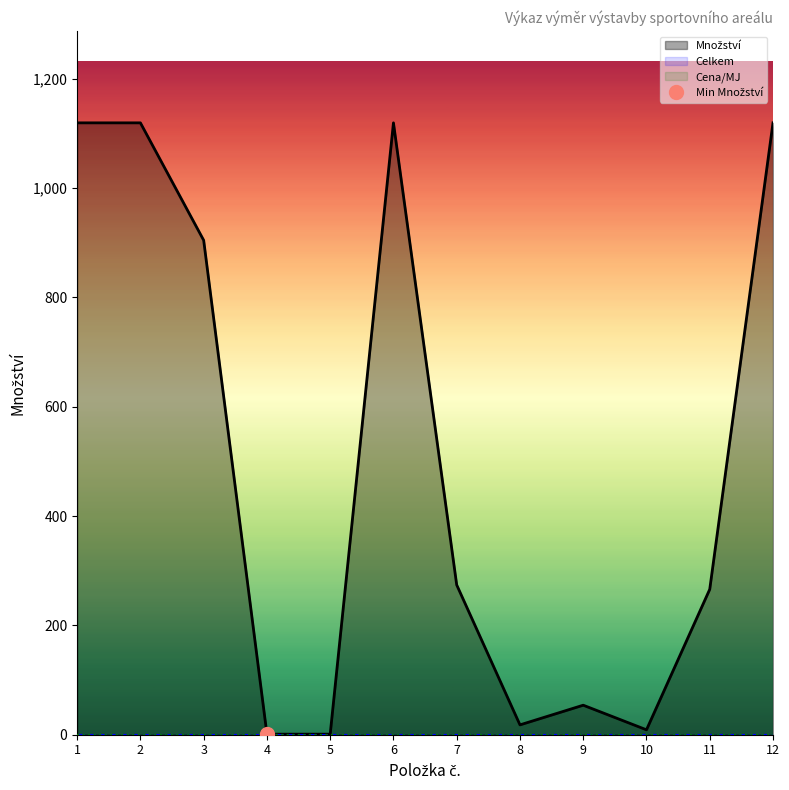

Count the number of data series in this chart.

3